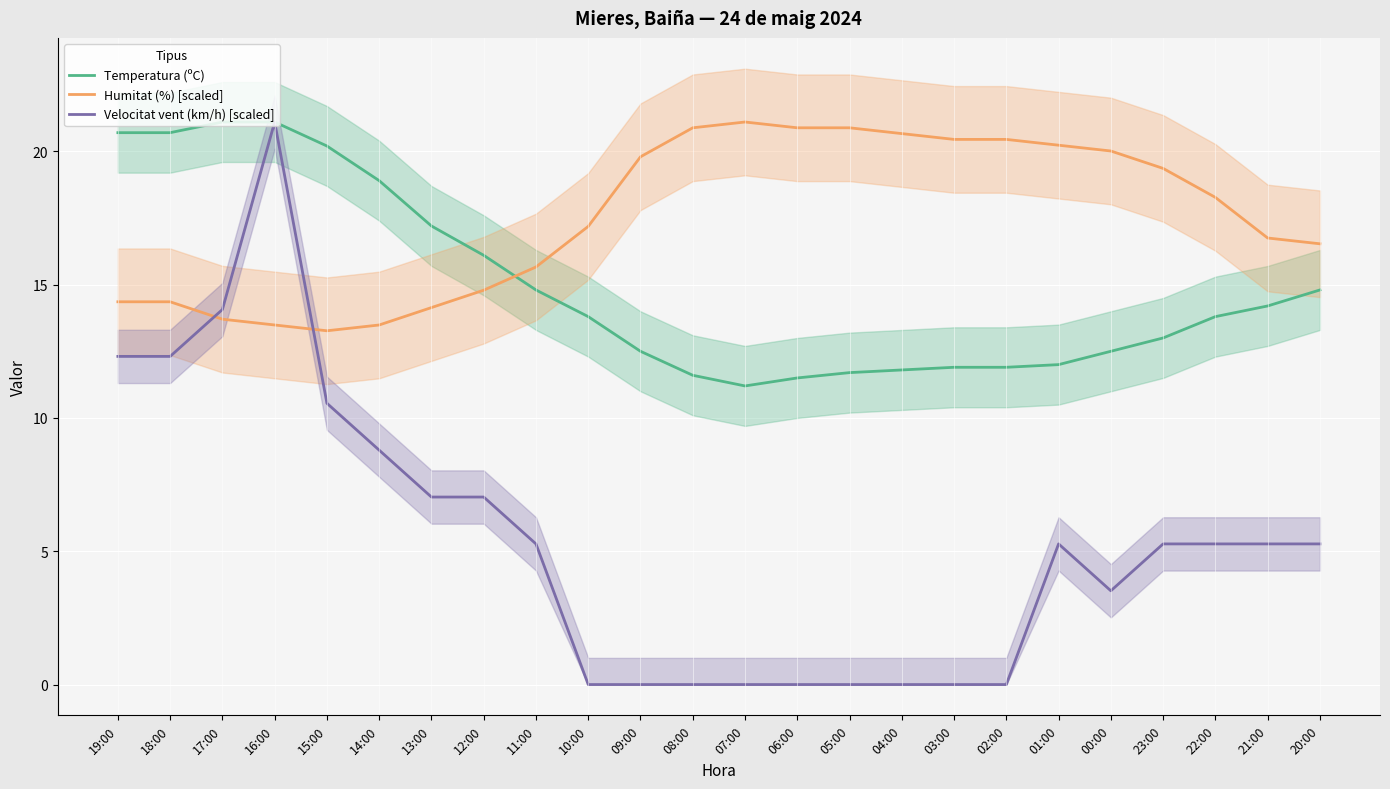

Rank the series at 12:00 from highest to lowest value.

Temperatura (ºC), Humitat (%) [scaled], Velocitat vent (km/h) [scaled]